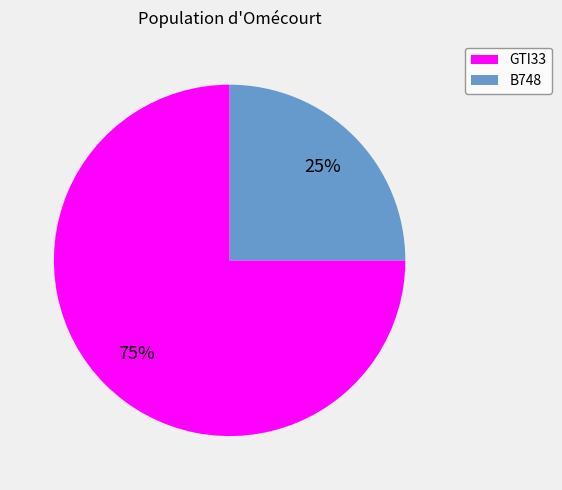

Do B748 and GTI33 together represent more than half of the pie?

Yes